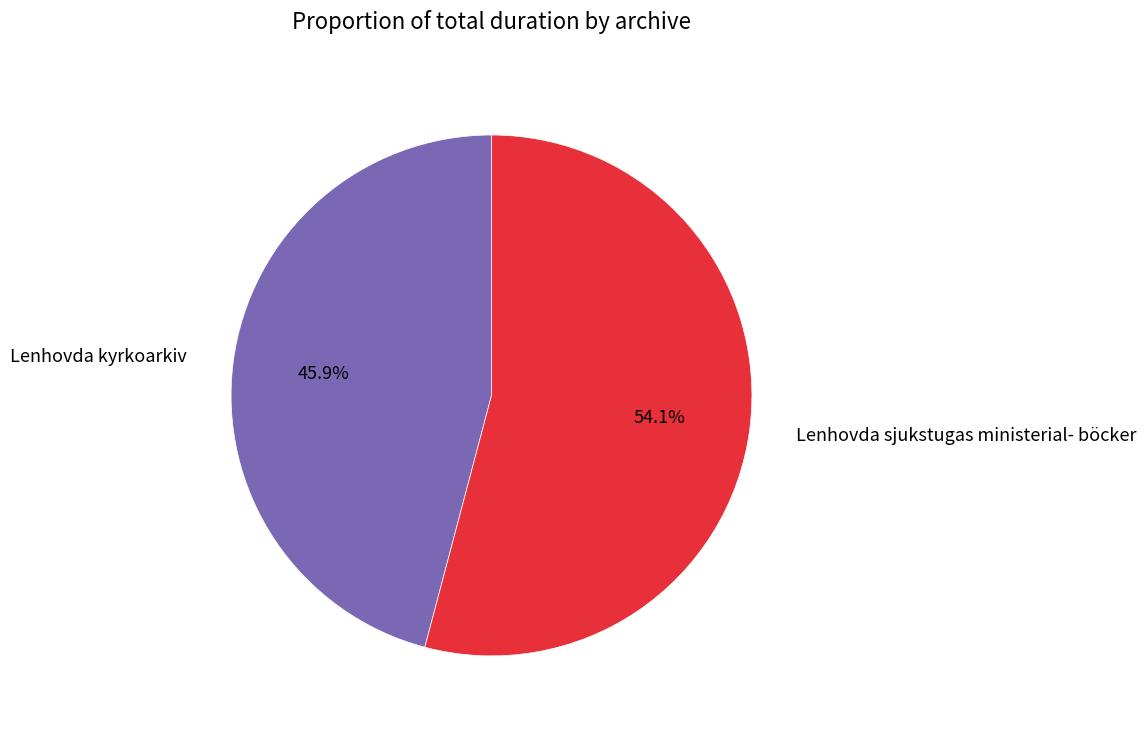

Does any single category account for the majority?

Yes